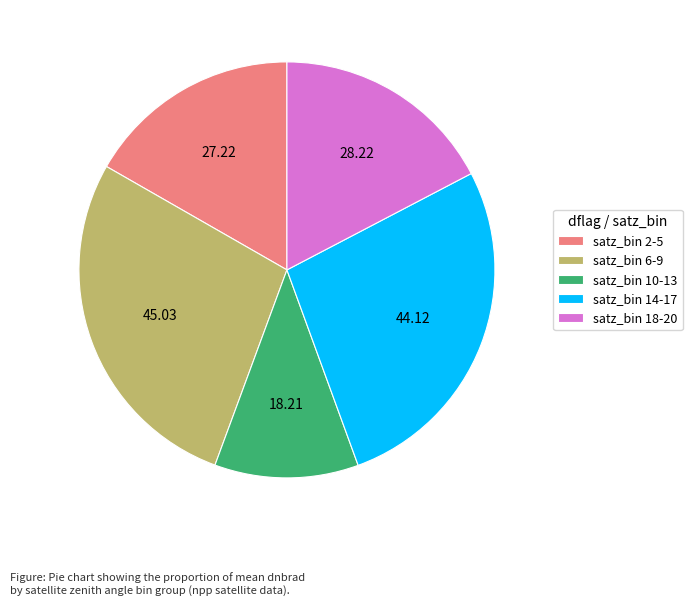

How many slices are in this pie chart?

5